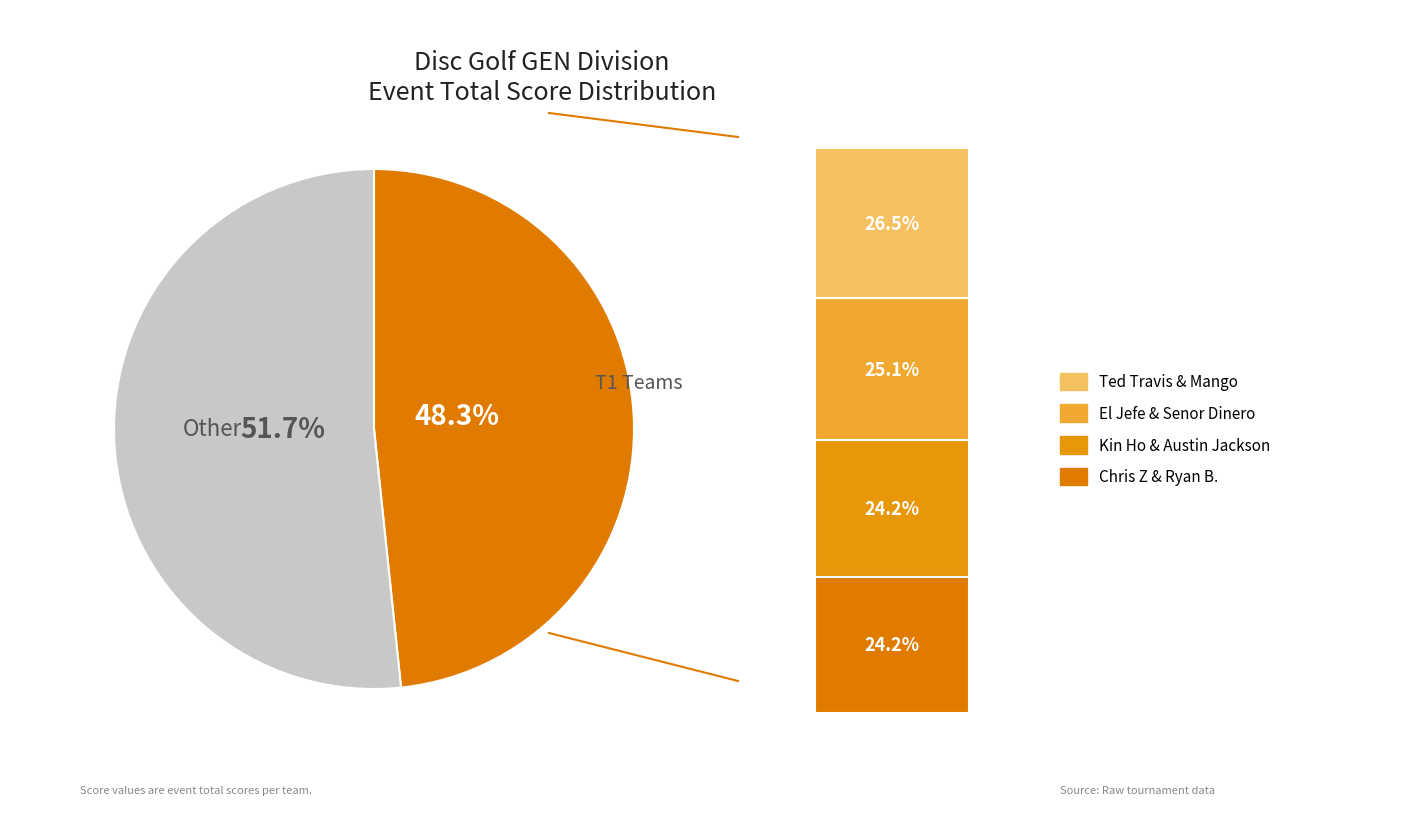

Between Kin Ho & Austin Jackson (T1) and Chris Z & Ryan B. (T1), which is larger?

Kin Ho & Austin Jackson (T1)